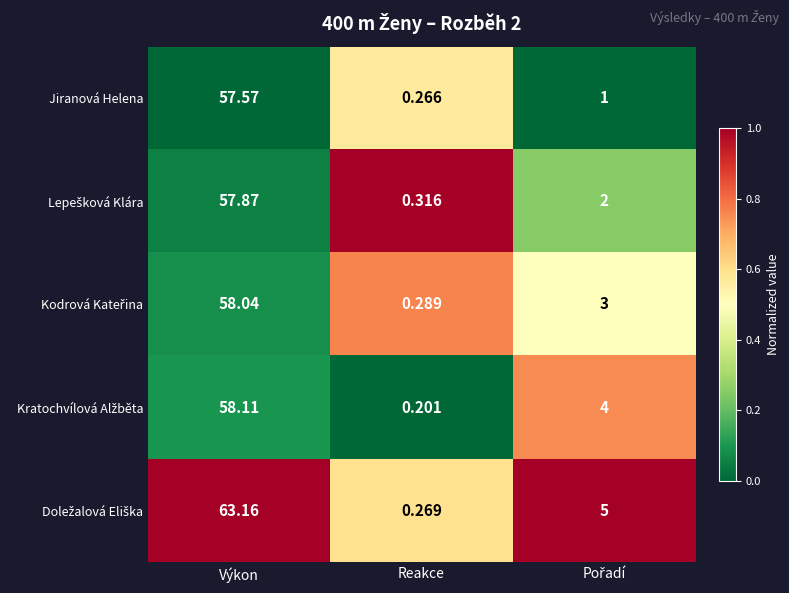

At which category does the chart reach its minimum across all series?

Reakce